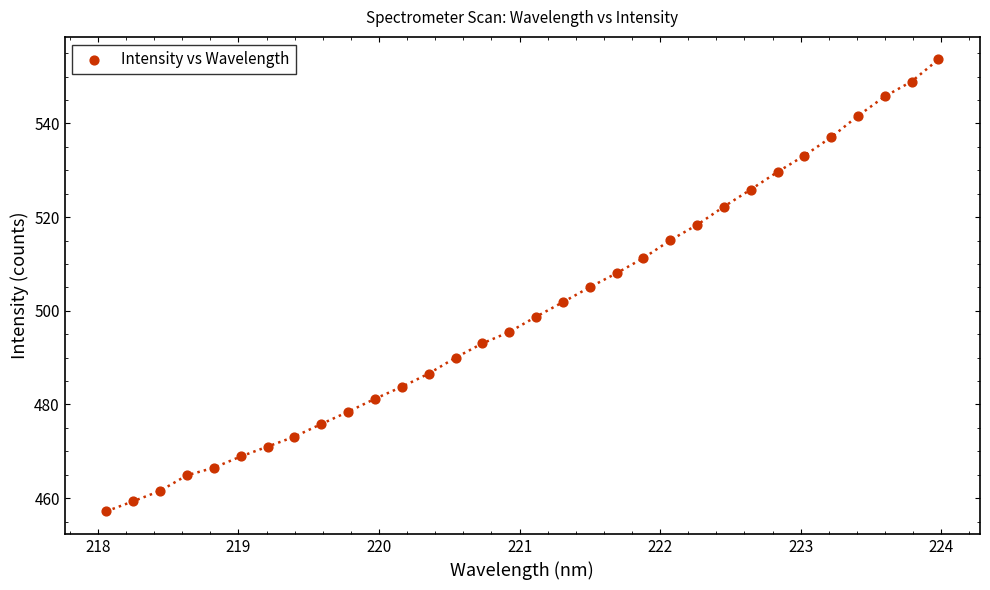

What is the range of X values (max minus min)?

5.9